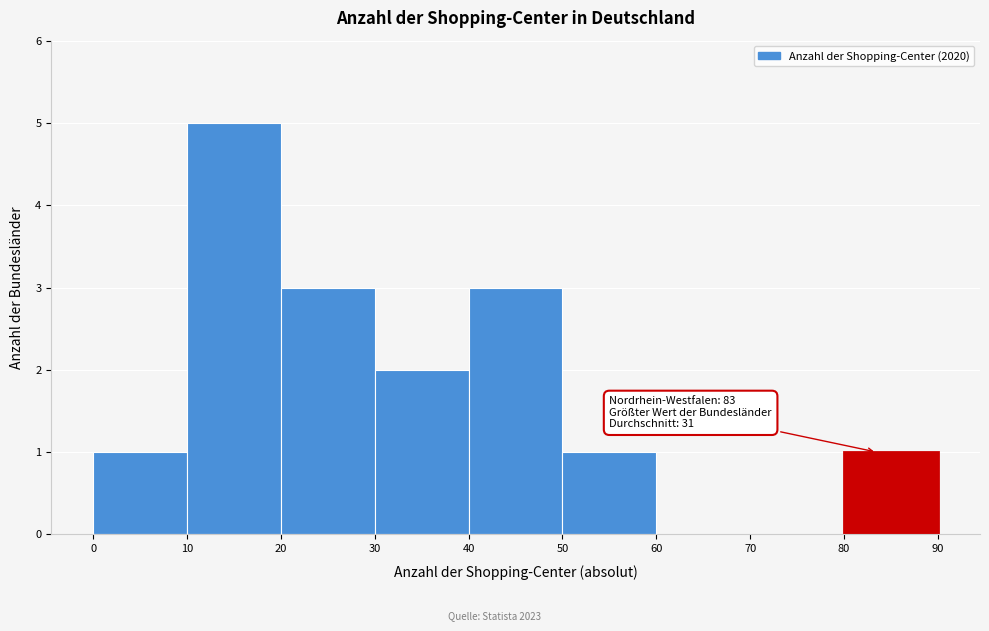

Over which range of the x-axis is the bar tallest?

10 to 20